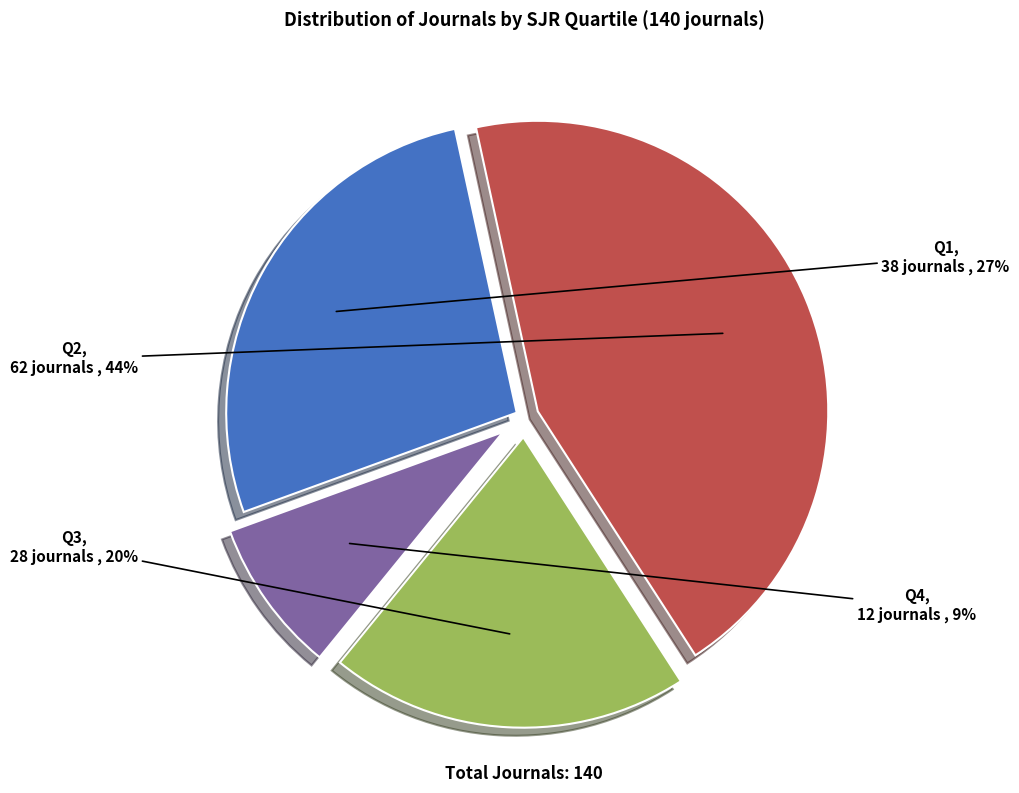

Is there a majority slice in this chart?

No